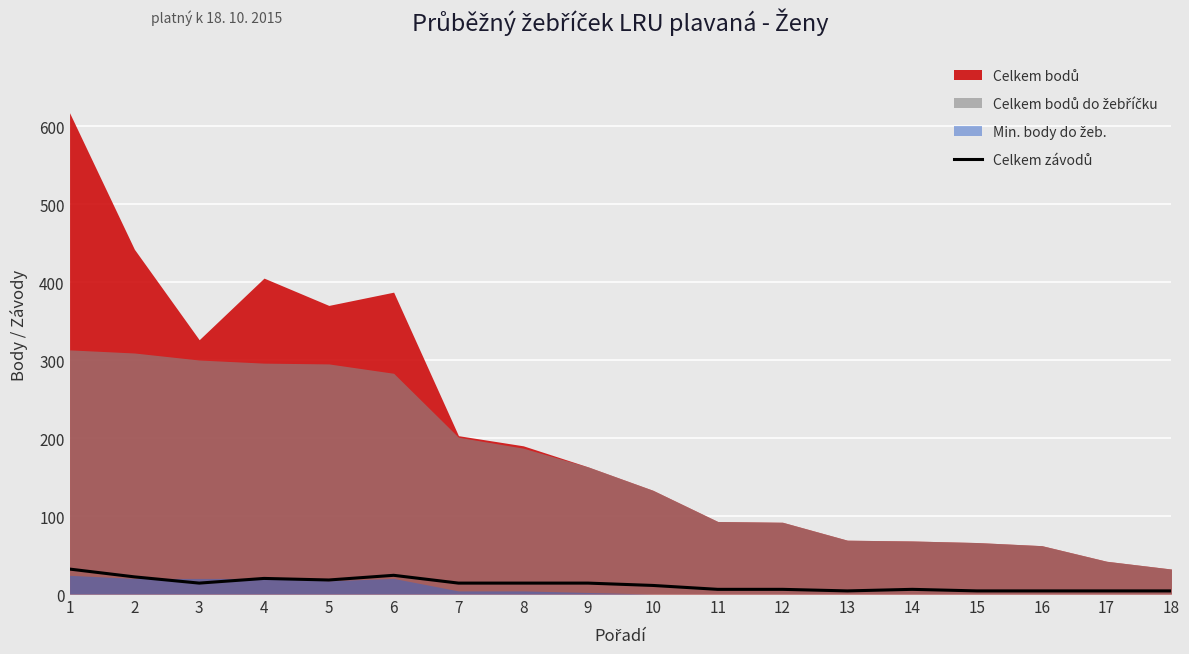

How many points are higher than both their immediate neighbors (excluding endpoints)?

3